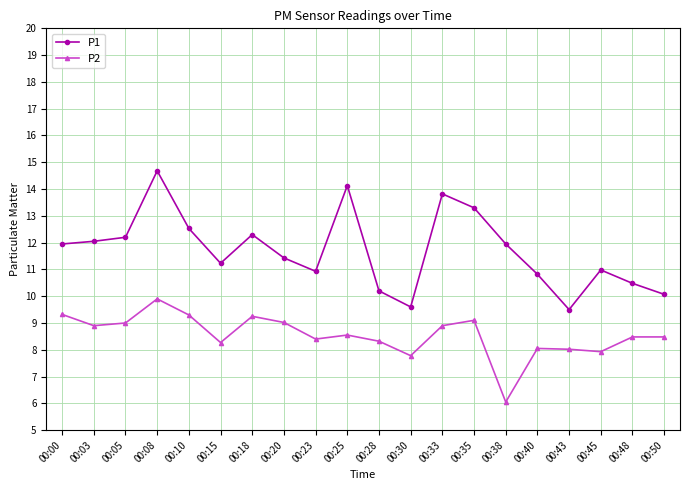

What are all the series names shown in the legend?

P1, P2